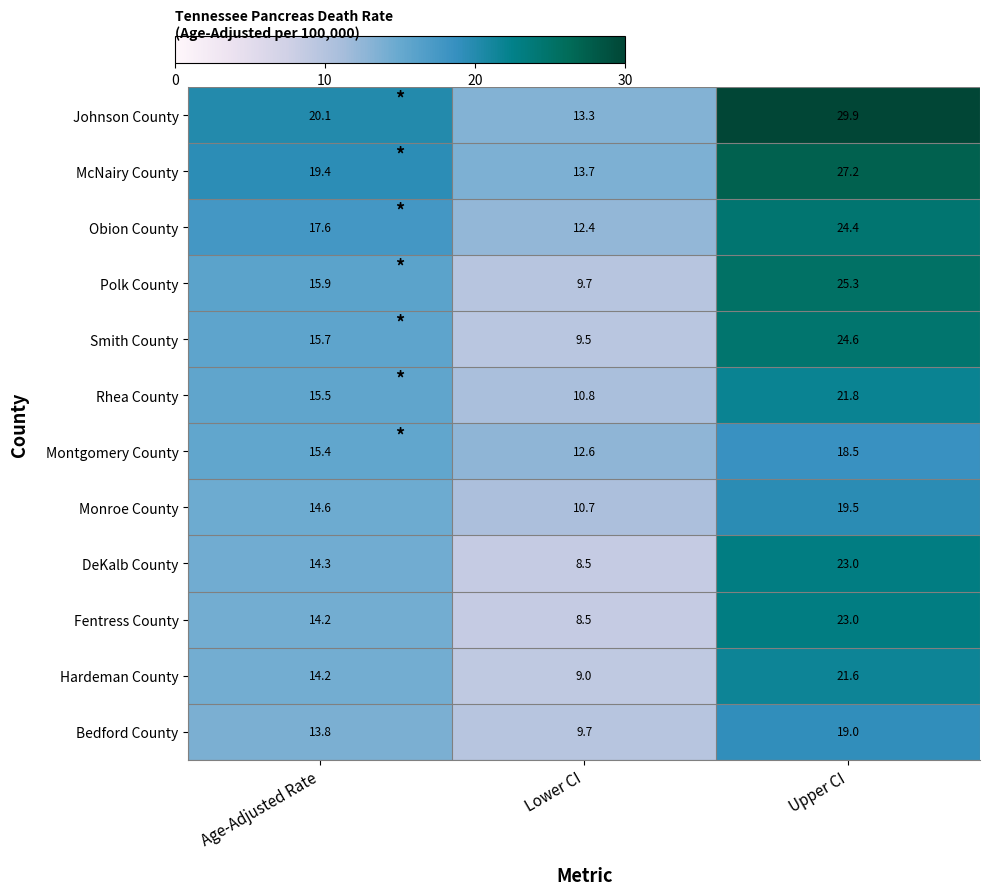

How many categories are shown in the chart?

3